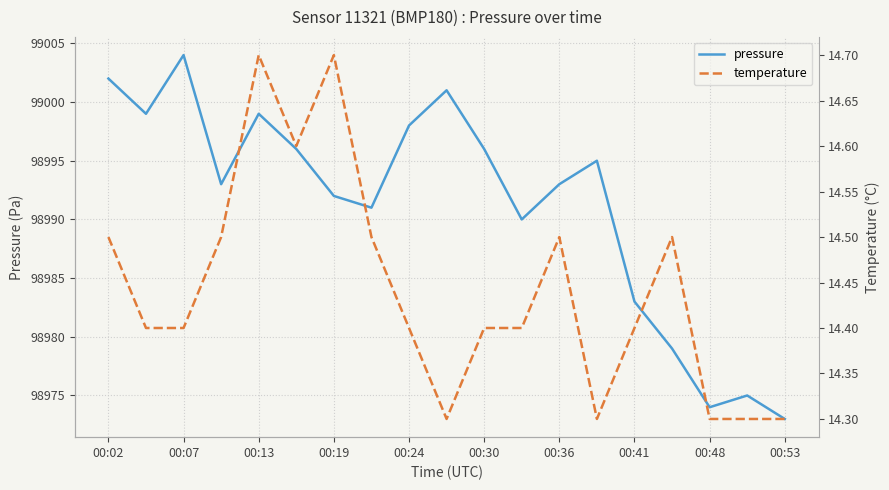

The value of pressure at 00:41 is 98983. True or false?

True